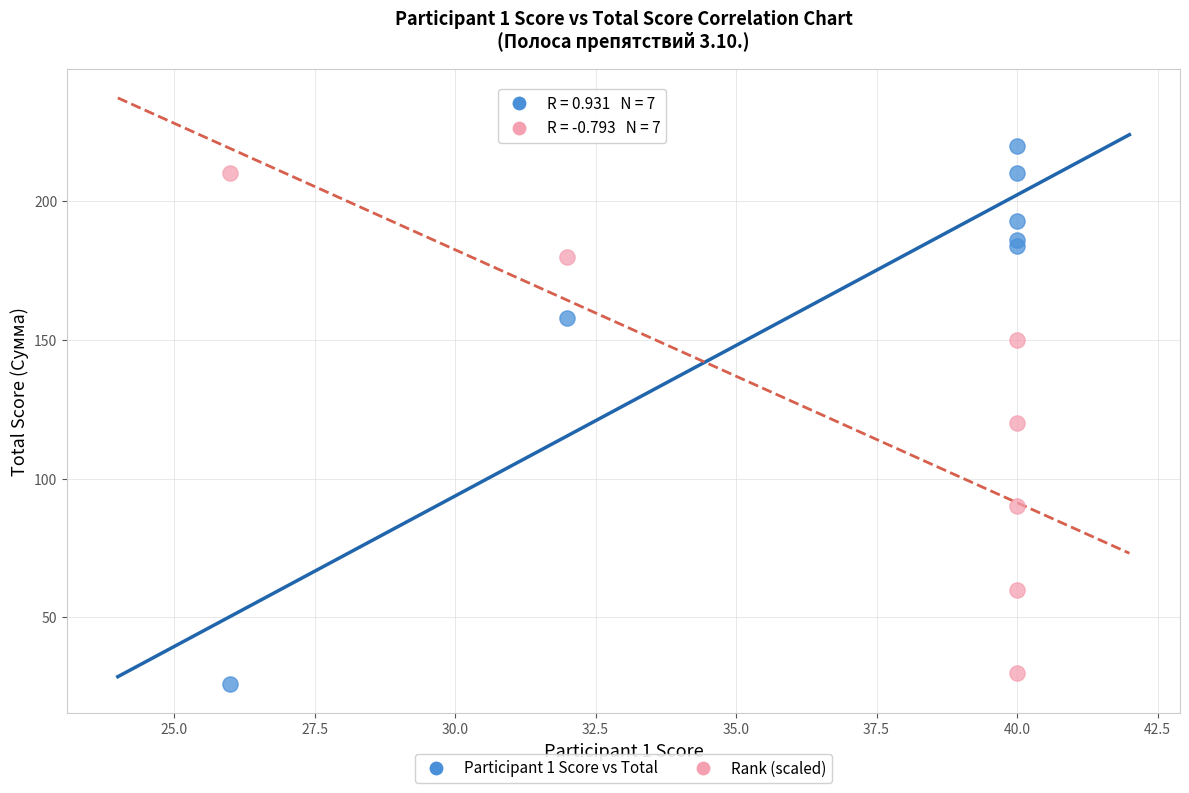

Across all series, what Y value is closest to 123?

120